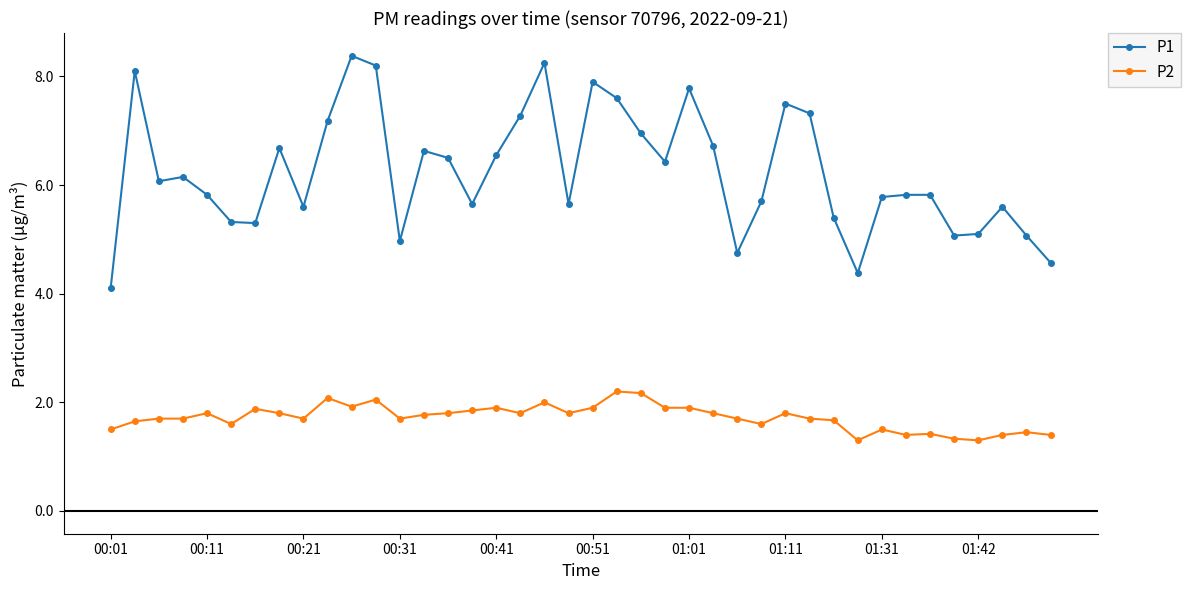

Which series has the largest range (max minus min)?

P1